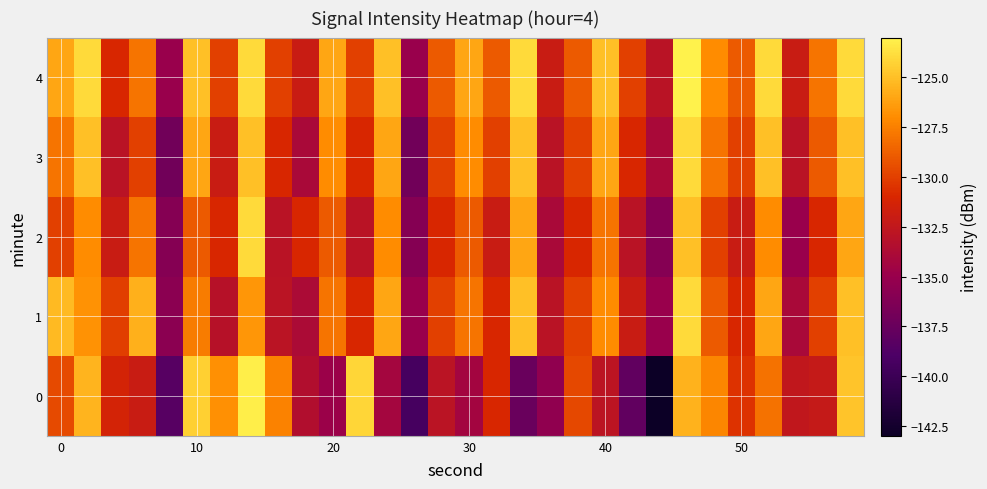

Which series has the largest total across all categories?

4